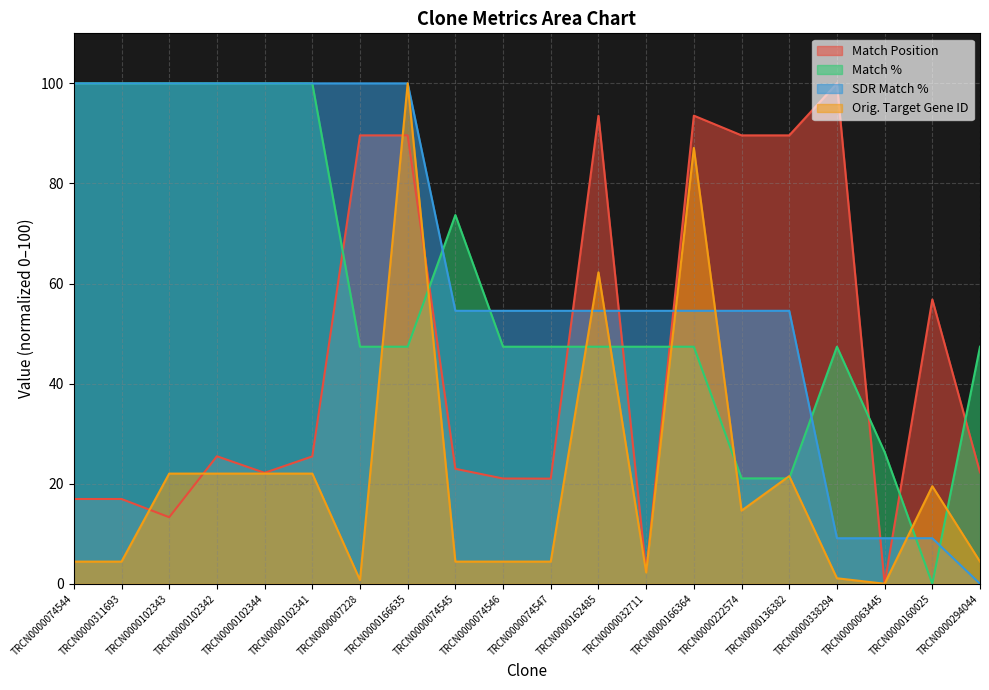

What is the greatest value displayed?

100.0